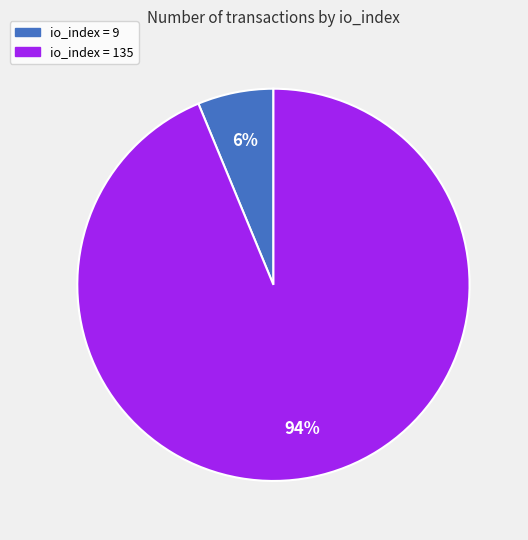

Combined, do io_index = 135 and io_index = 9 account for over 50%?

Yes